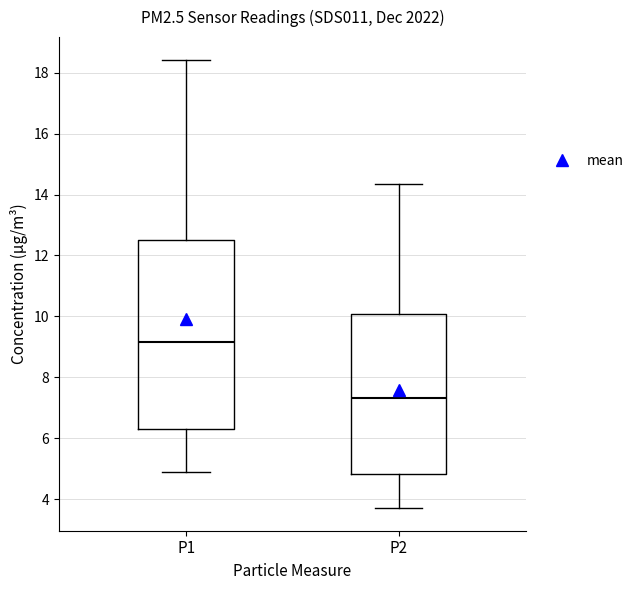

Reading left to right, read every box against the y-axis: the position of its median line, the range the box covers, and the ends of its whiskers. The values are not printed on the chart, so give them approximately, as read against the axis.

P1: median 9.2, box 6.2 to 12.6, whiskers 5.0 to 18.4
P2: median 7.4, box 4.8 to 10.0, whiskers 3.8 to 14.4